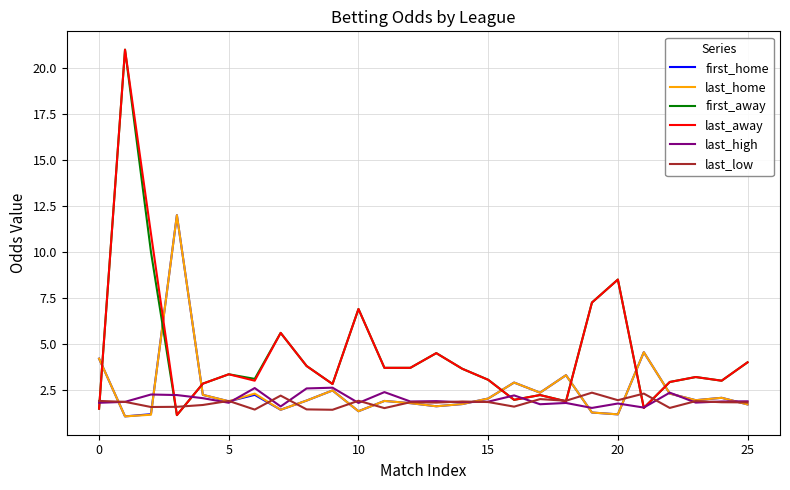

What is the minimum value shown in the chart?

1.1